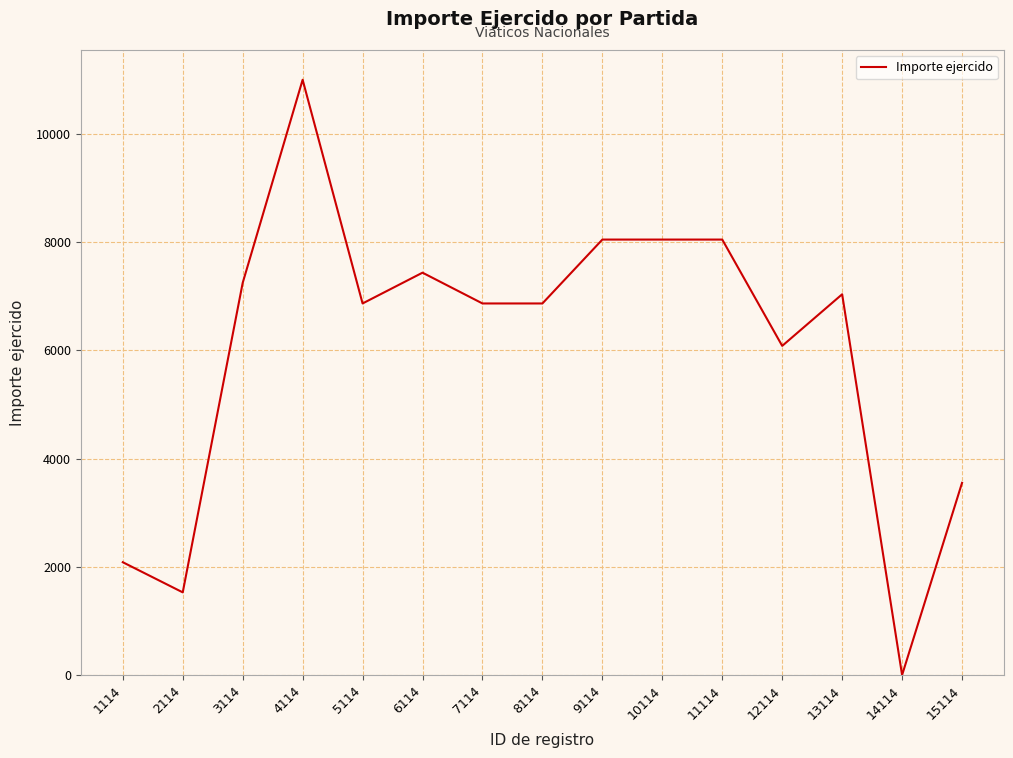

What is the difference between the maximum and minimum values?

11001.0